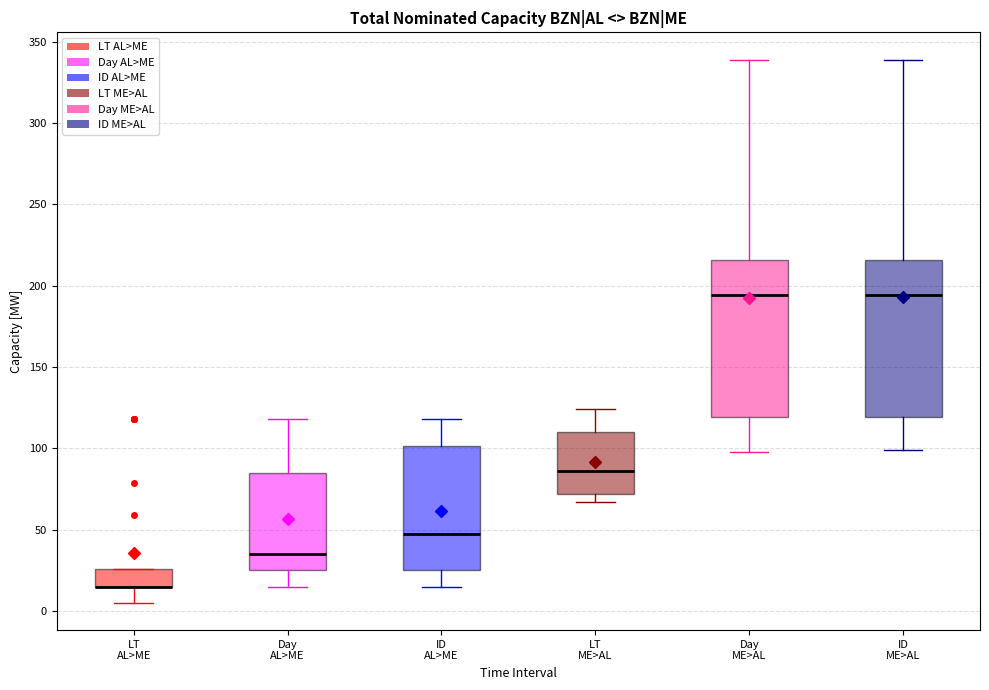

Reading left to right, transcribe this box plot: for each box, give where its median line is, the range the box spans, and where its two whiskers end, as read against the y-axis. The values are not printed on the chart, so give them approximately, as read against the axis.

LT AL>ME: median 15 (drawn on the box's lower edge), box 15 to 25, whiskers 5 to 25
Day AL>ME: median 35, box 25 to 85, whiskers 15 to 120
ID AL>ME: median 50, box 25 to 100, whiskers 15 to 120
LT ME>AL: median 85, box 70 to 110, whiskers 65 to 125
Day ME>AL: median 195, box 120 to 215, whiskers 100 to 340
ID ME>AL: median 195, box 120 to 215, whiskers 100 to 340